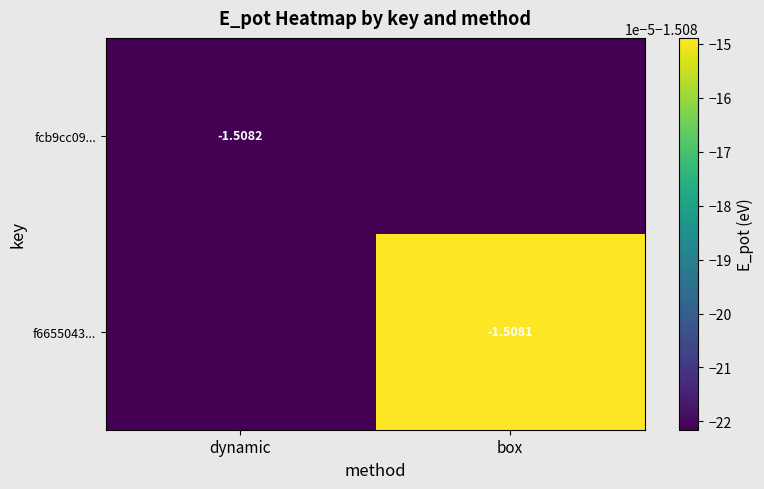

Between box and dynamic, which is larger?

box